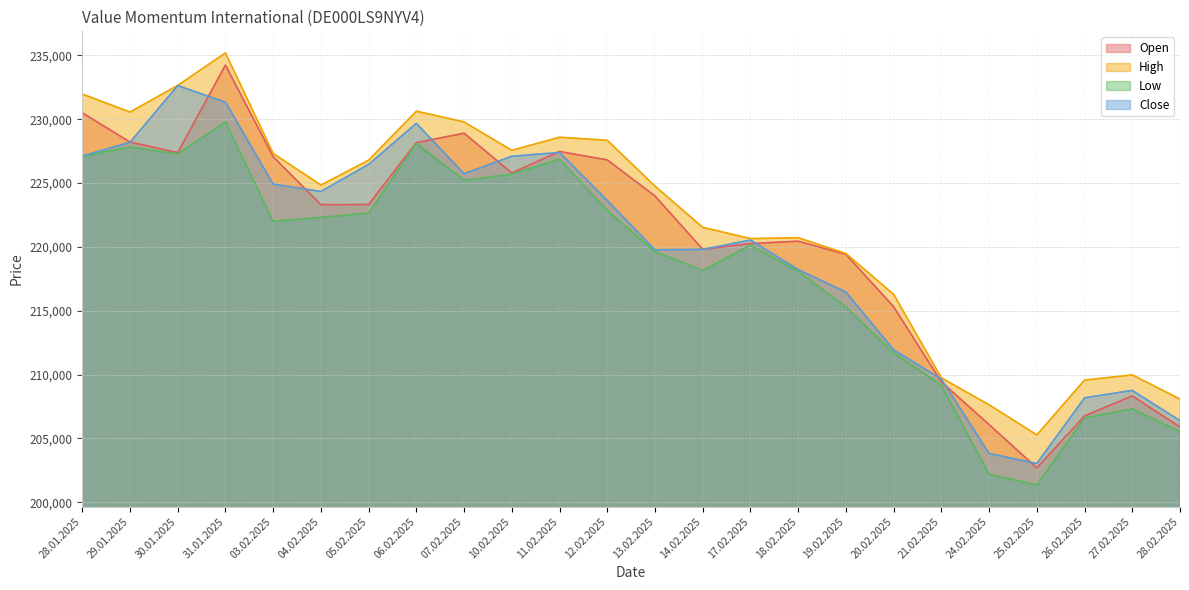

What position from the left is 04.02.2025?

6